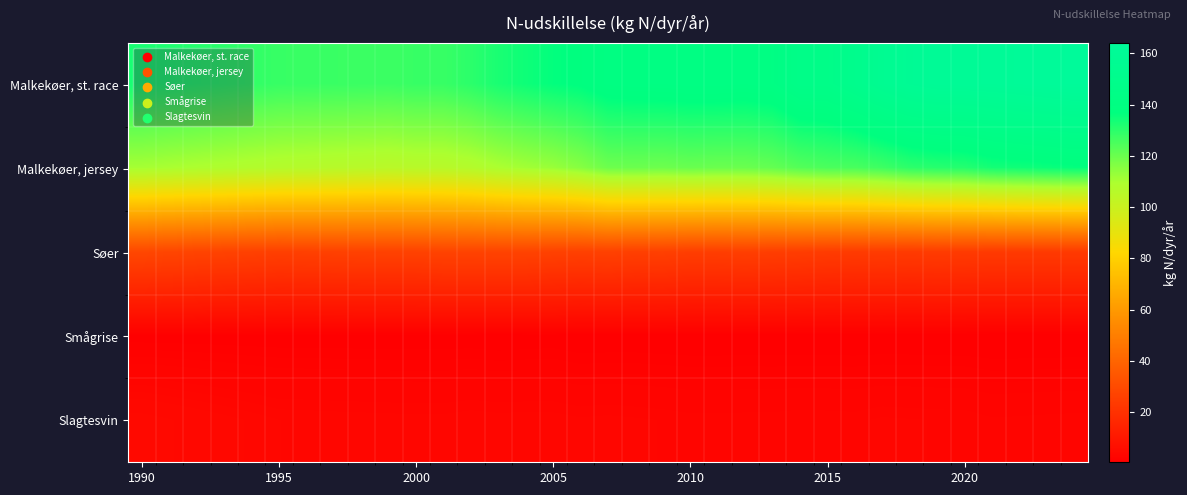

What is the greatest value displayed?

164.1